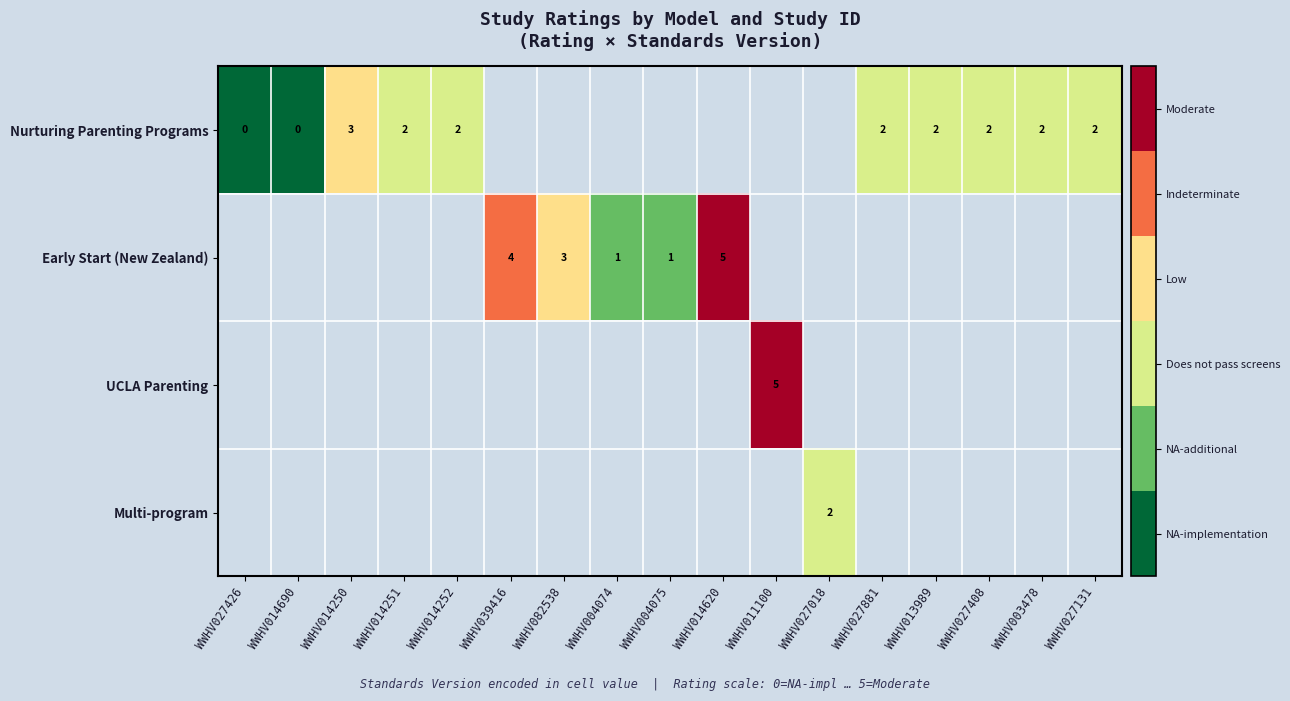

How many distinct data groups are displayed?

4